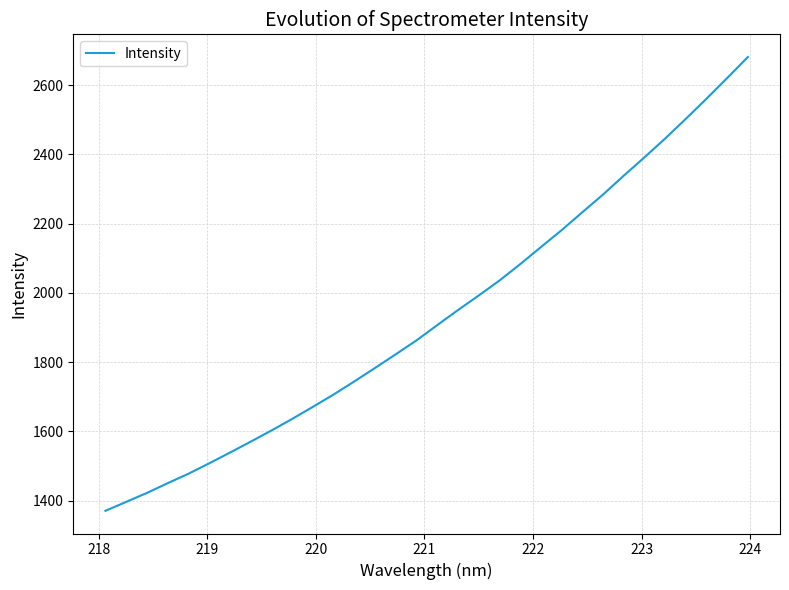

What is the smallest value displayed?

1370.8